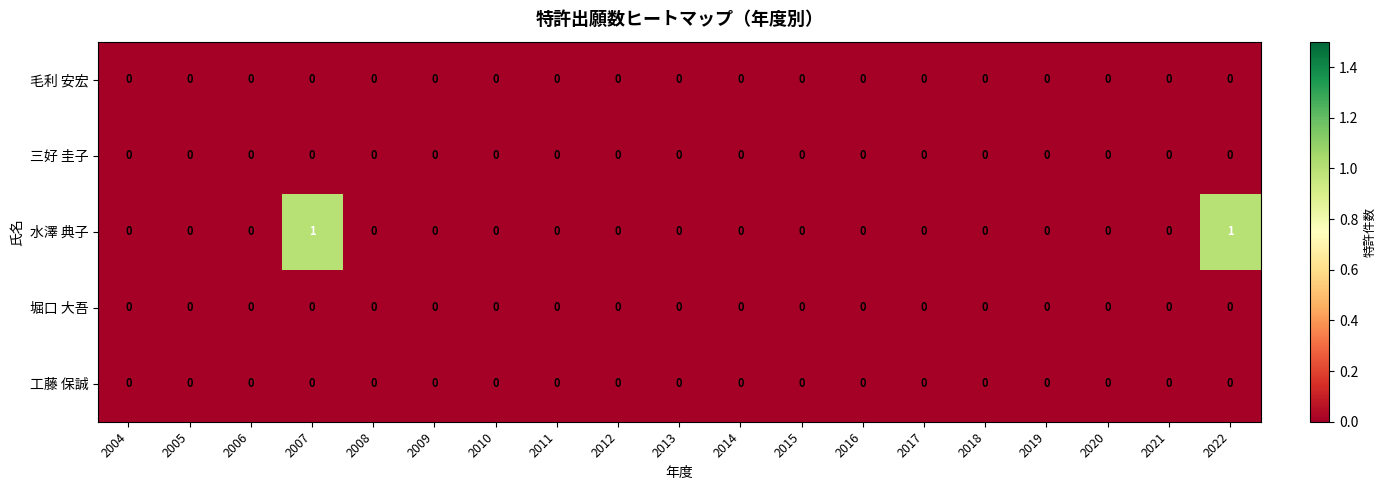

Count the 水澤 典子 values in the range 0 to 1.

19